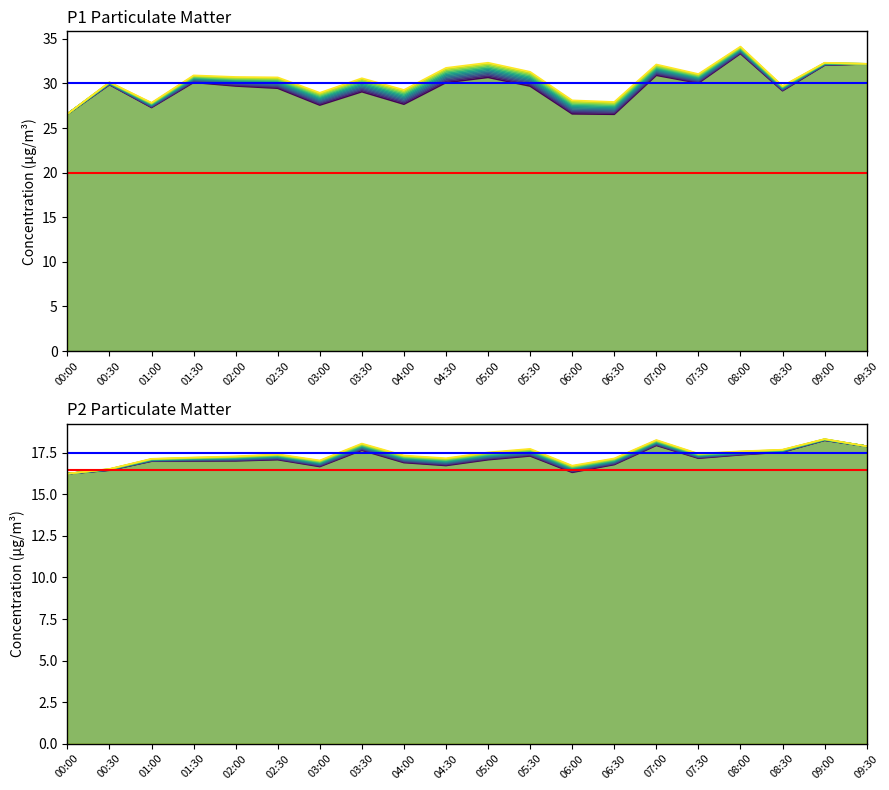

In P1, how many points are lower than both neighbors (excluding endpoints)?

6